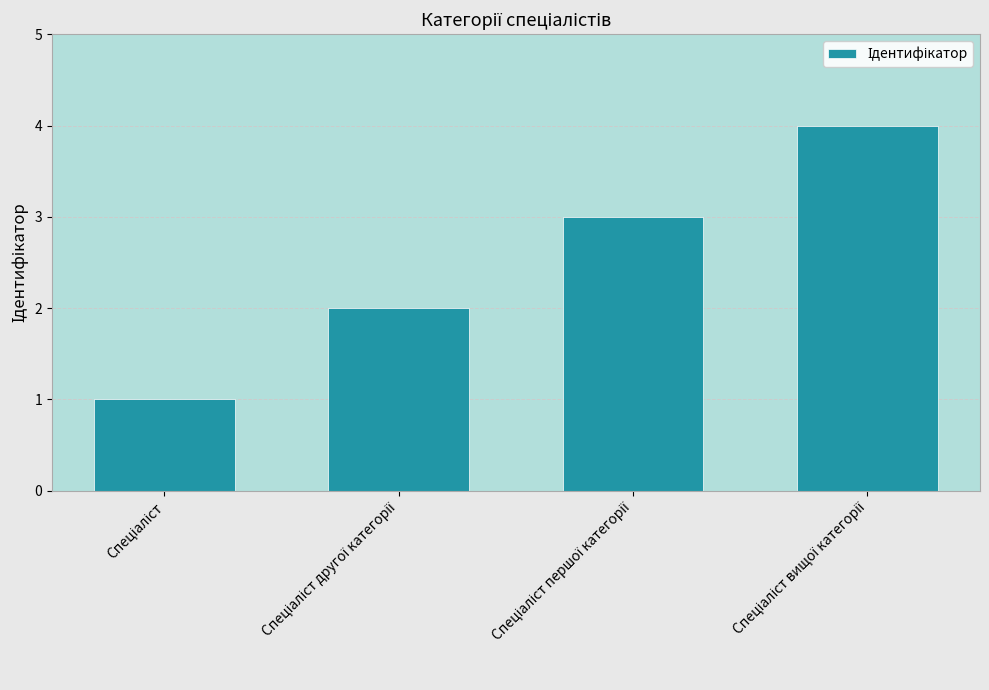

What is the difference between the maximum and minimum values?

3